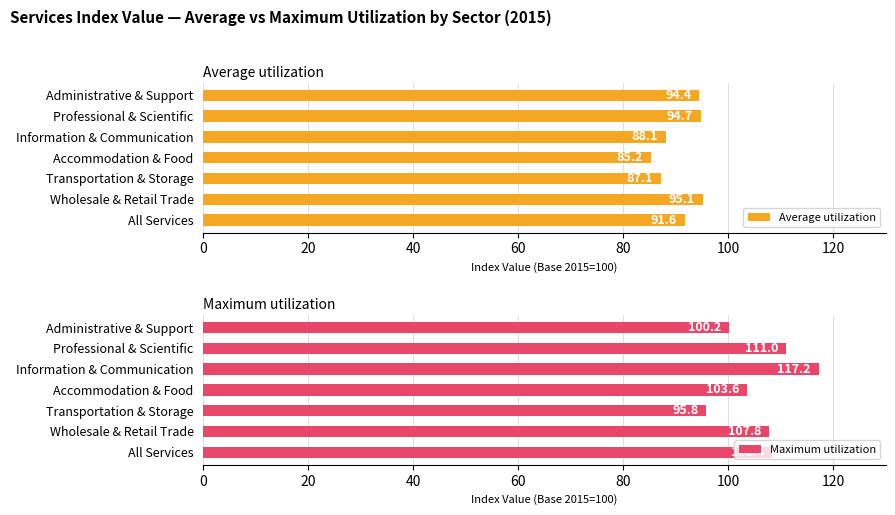

The value of Average utilization at Information & Communication is 88.1. True or false?

True